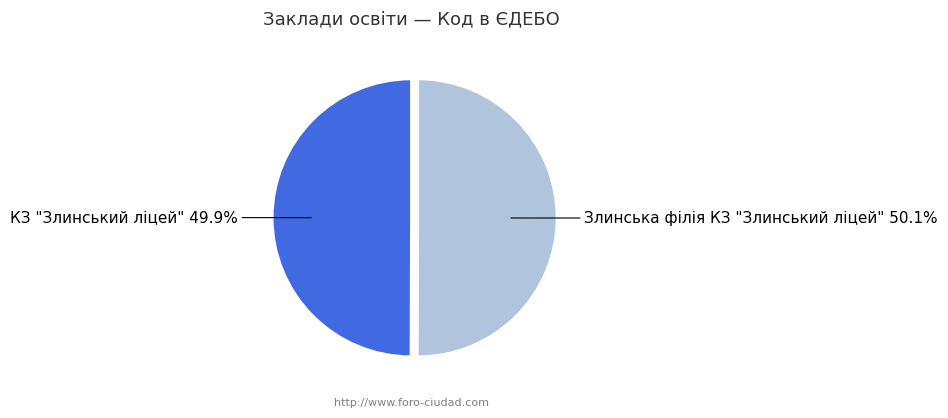

Is there any slice that represents more than half of the pie?

Yes